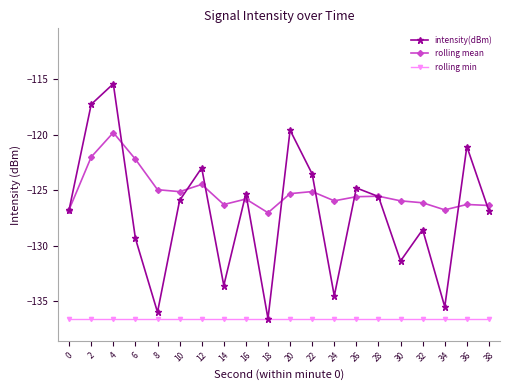

List the series in order of their peak value, highest first.

intensity(dBm), rolling mean, rolling min